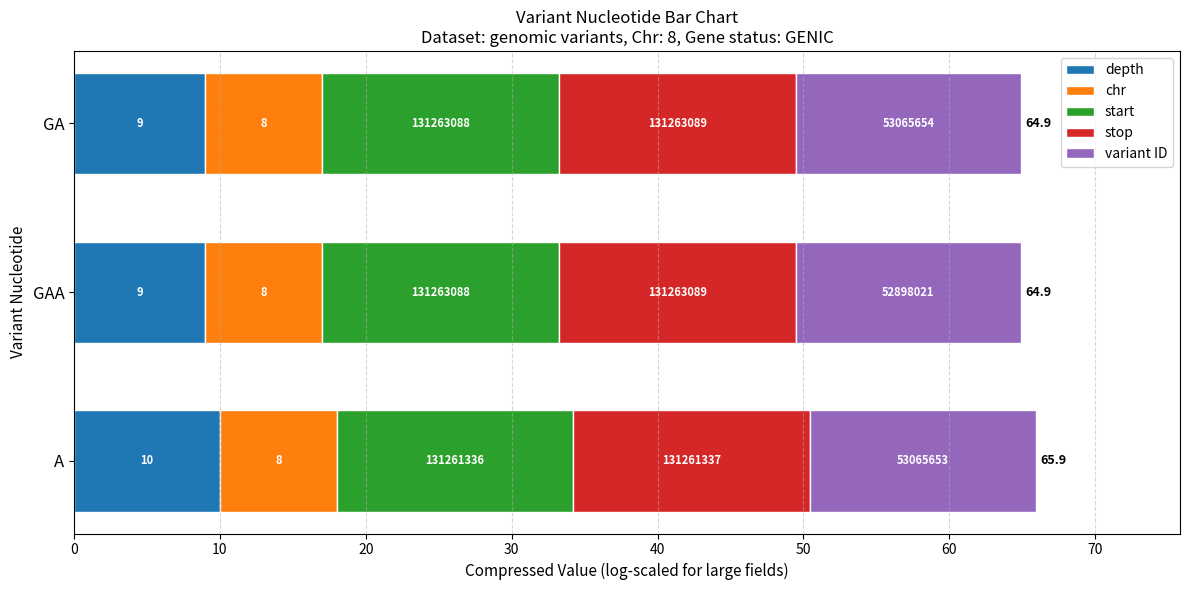

What are all the series names shown in the legend?

depth, chr, start, stop, variant ID